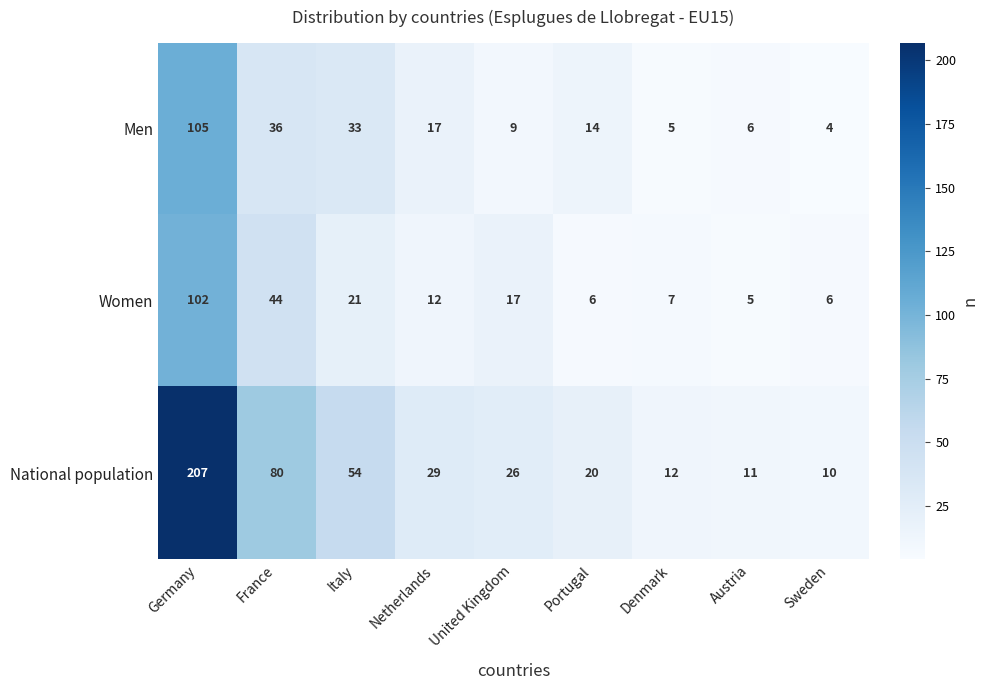

What is the maximum value shown in the chart?

207